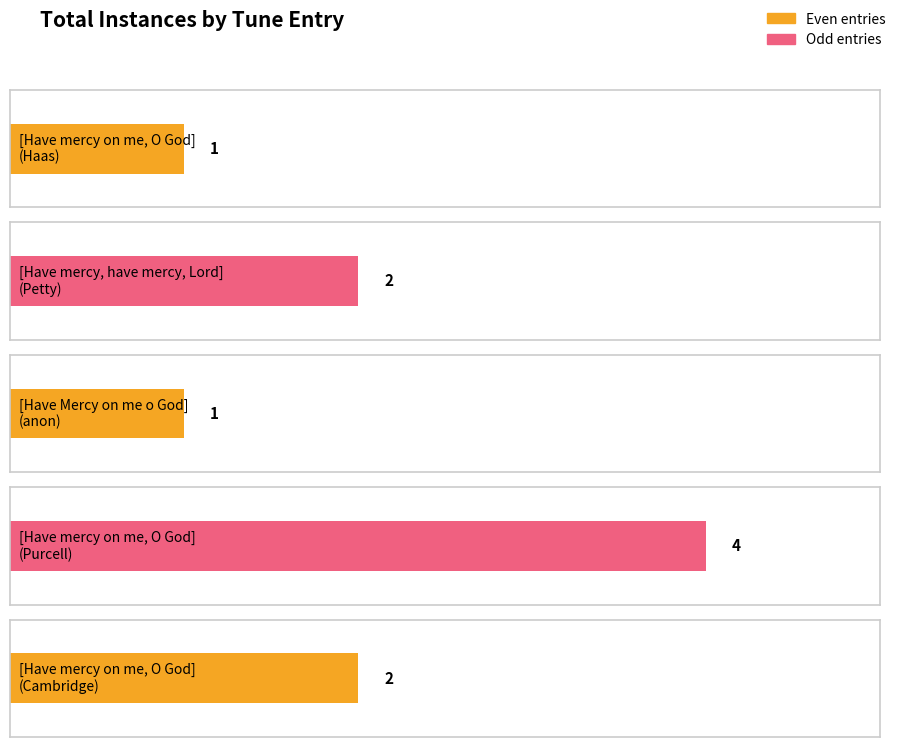

How many values exceed 2?

1